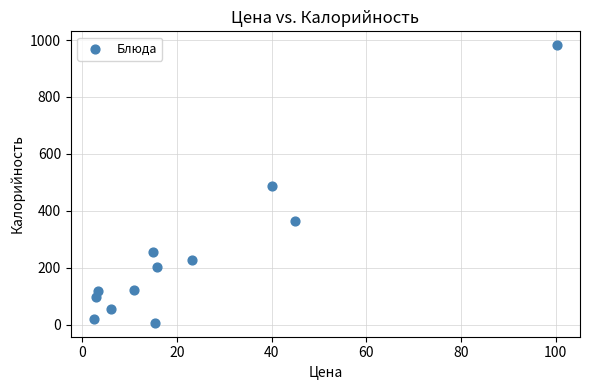

What is the range of Y values (max minus min)?

975.8